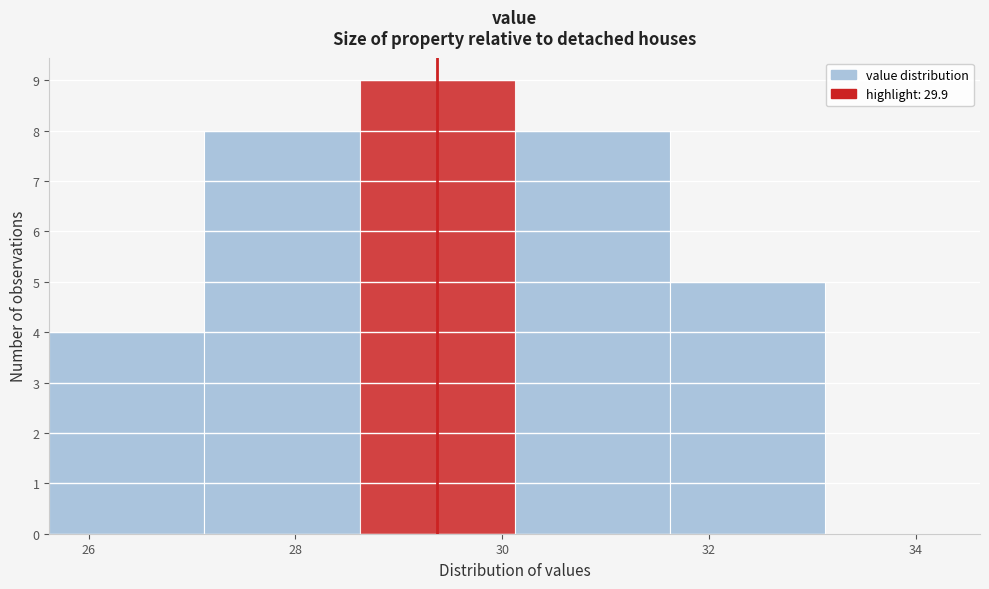

Over which range of the x-axis is the bar tallest?

28.62 to 30.12